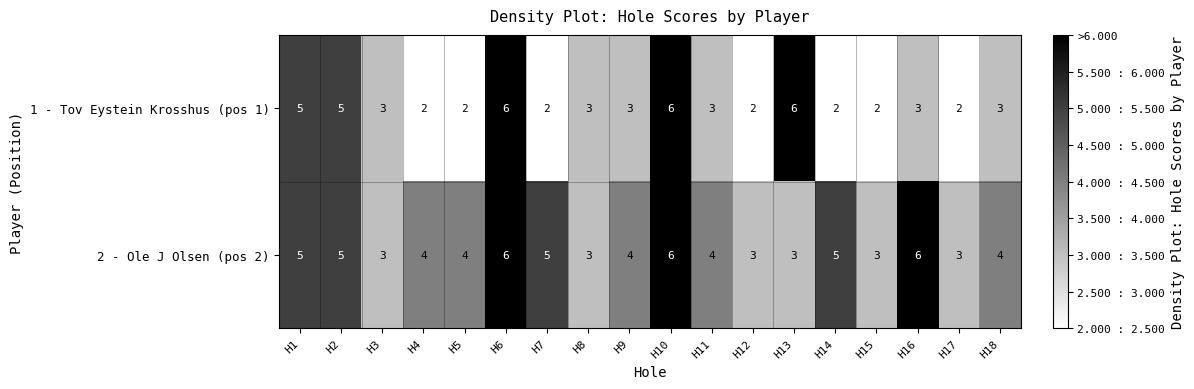

What is the maximum value shown in the chart?

6